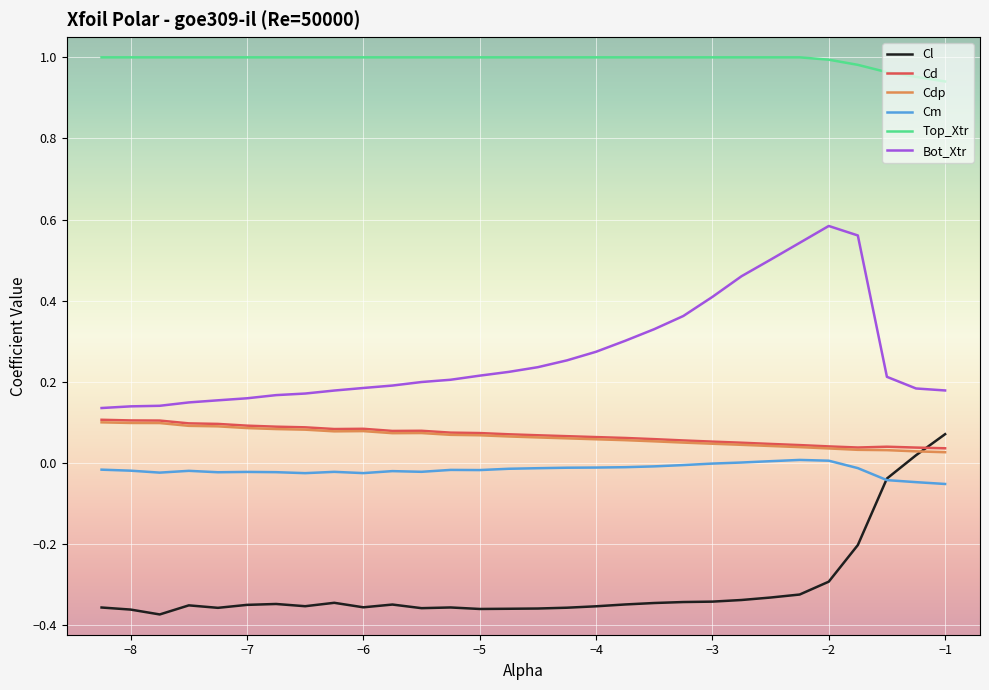

True or false: Top_Xtr and Cd intersect in this chart.

False